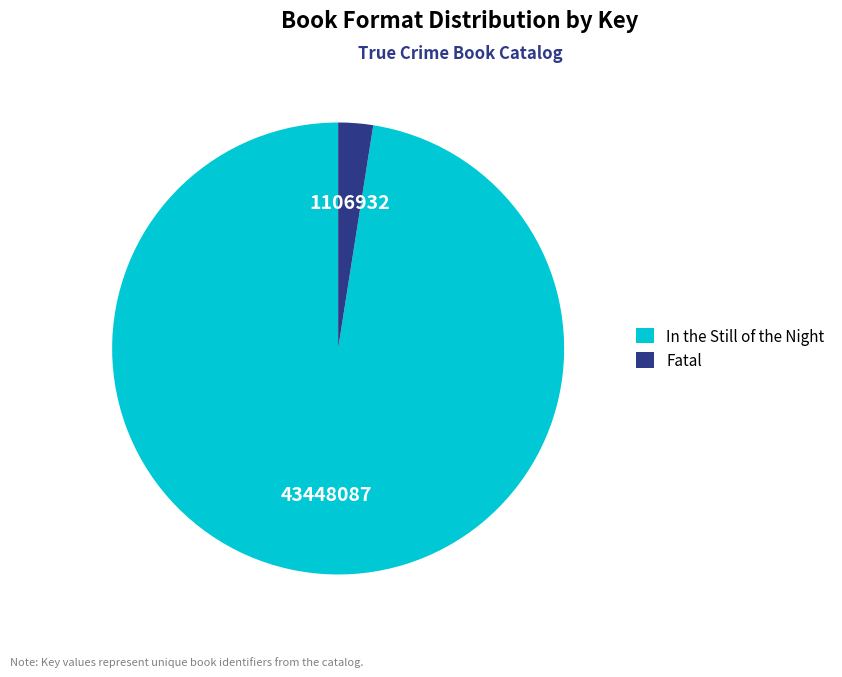

Rank the categories by value from highest to lowest.

In the Still of the Night, Fatal